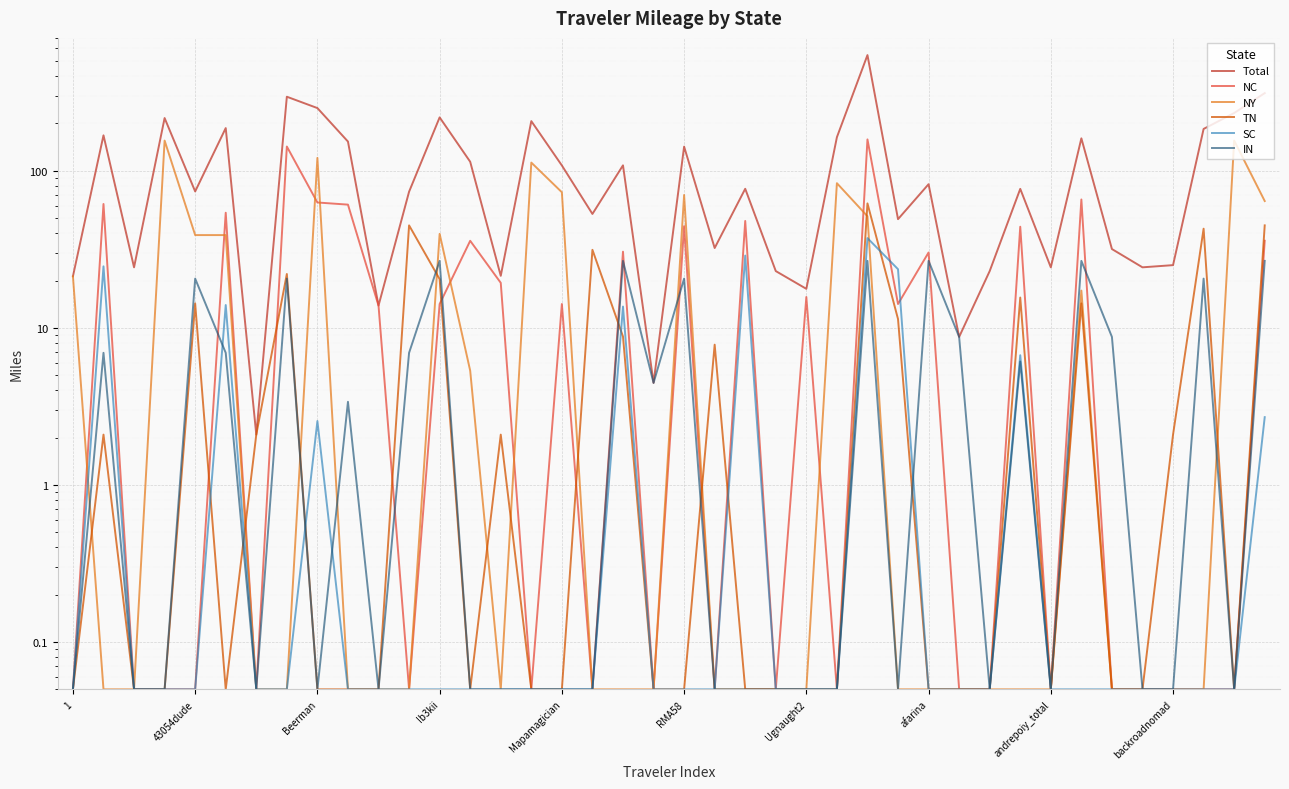

The TN series shows 0.1 at 10. True or false?

True